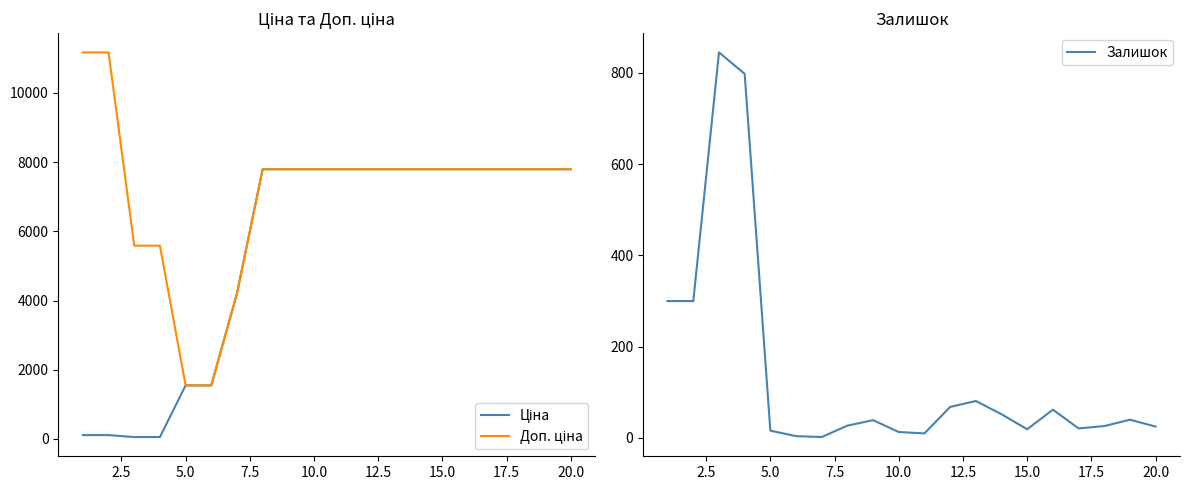

What is the highest value of the Залишок series?

845